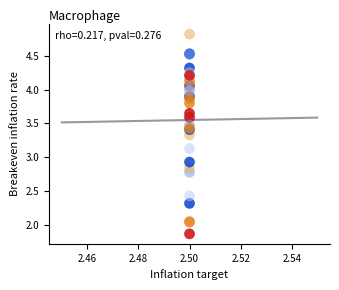

What Y value in the scatter plot is closest to 3?

2.9